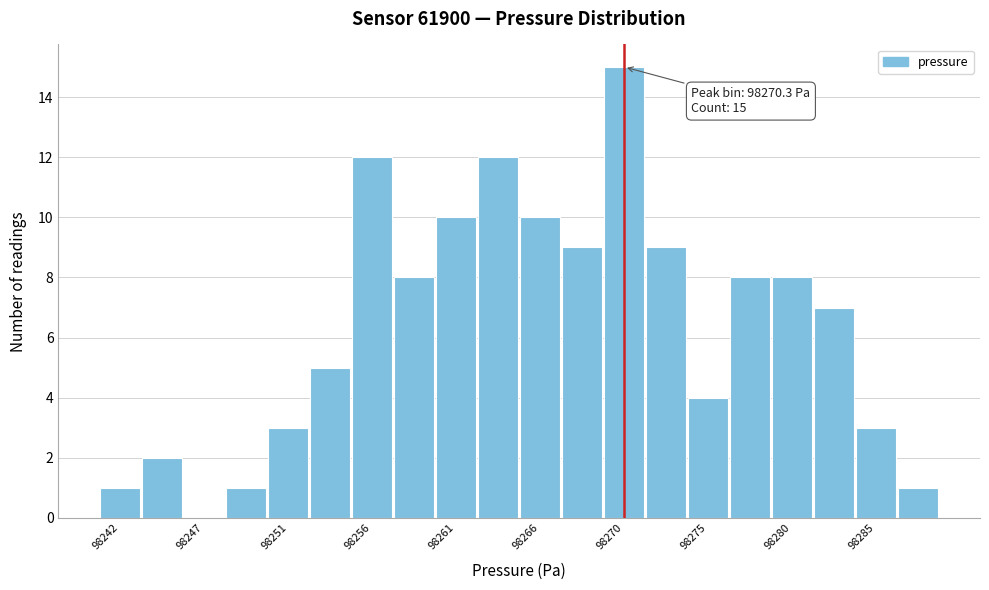

Which range on the x-axis has the tallest bar?

98269.0 to 98271.5